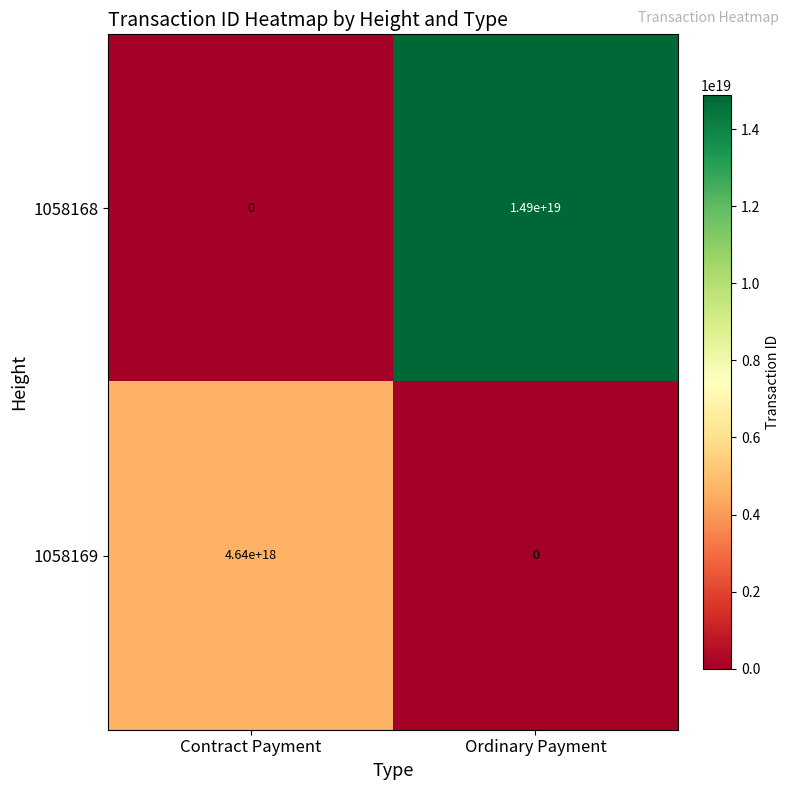

At which label is 1058168 closest to 7450000000000000000?

Contract Payment